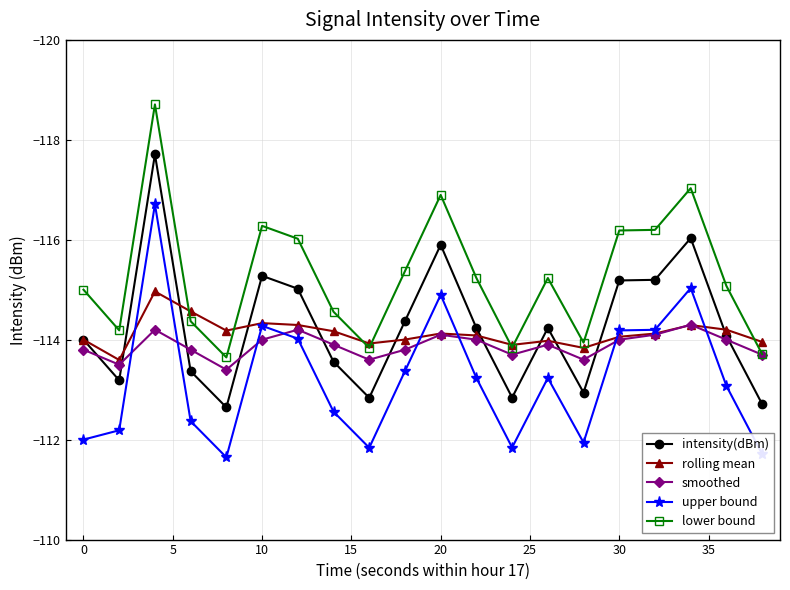

True or false: lower bound and upper bound cross at least once.

False